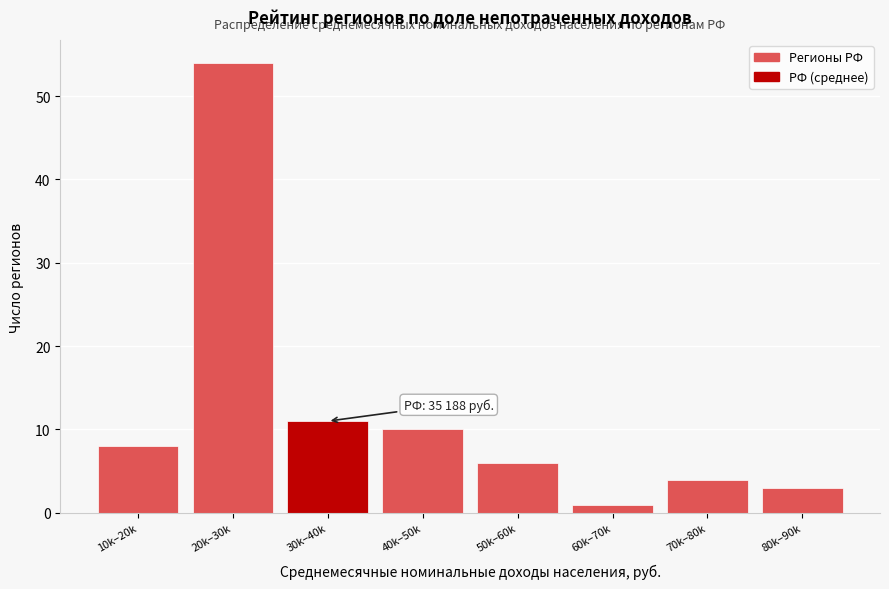

Reading right to left, list all the values displayed in this chart.

80k–90k=3	70k–80k=4	60k–70k=1	50k–60k=6	40k–50k=10	30k–40k=11	20k–30k=54	10k–20k=8